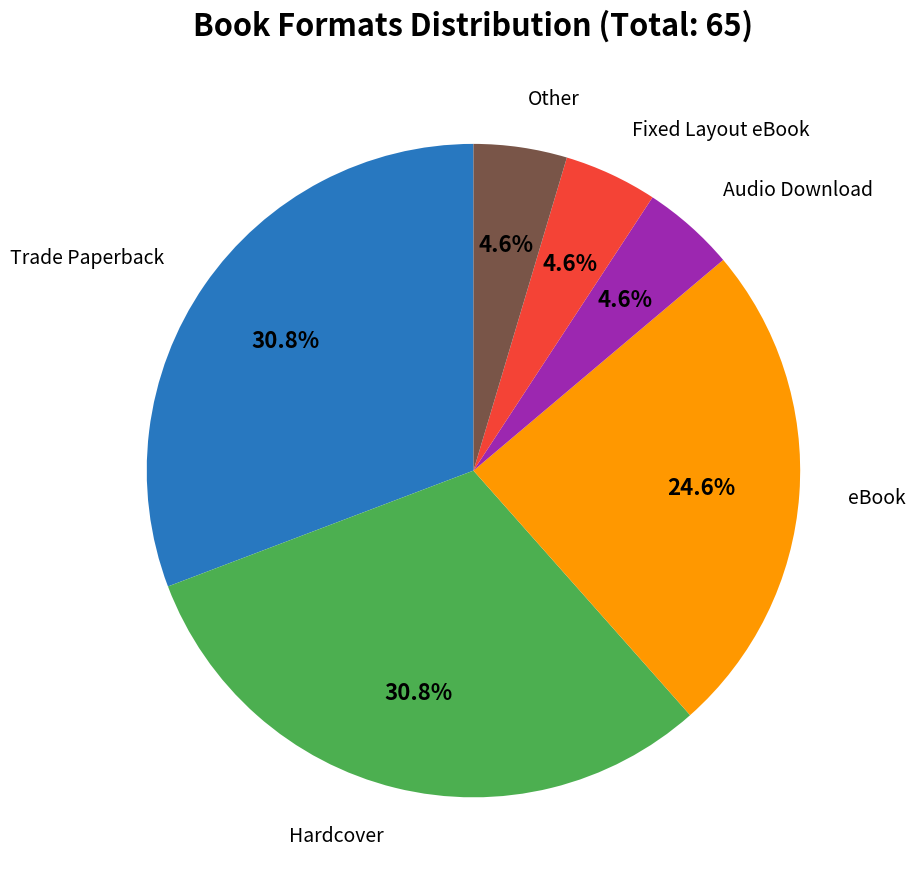

Is there a majority slice in this chart?

No